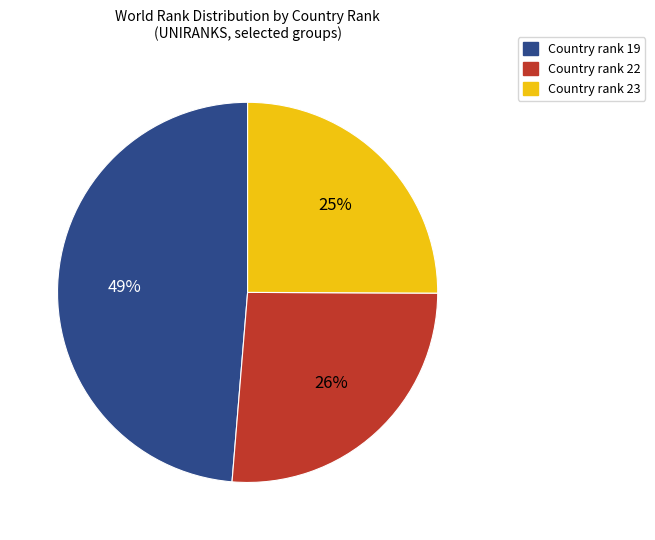

What is the largest slice in the pie chart?

Country rank 19